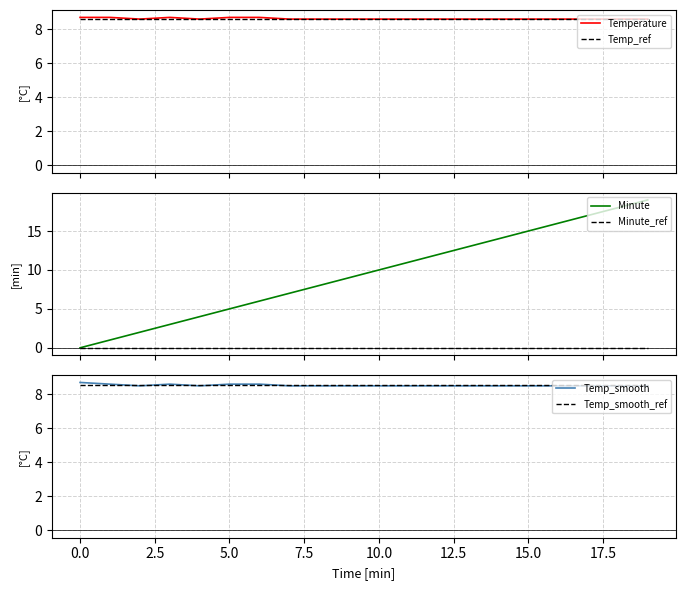

True or false: Minute_ref and Minute intersect in this chart.

False